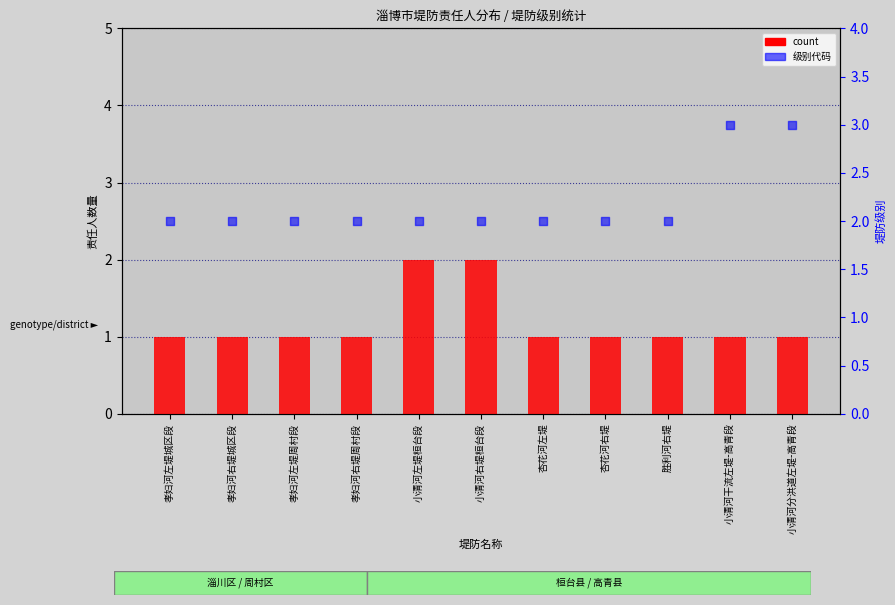

Is the value of count at 孝妇河左堤城区段 greater than the value of 级别代码 at 小清河左堤桓台段?

No